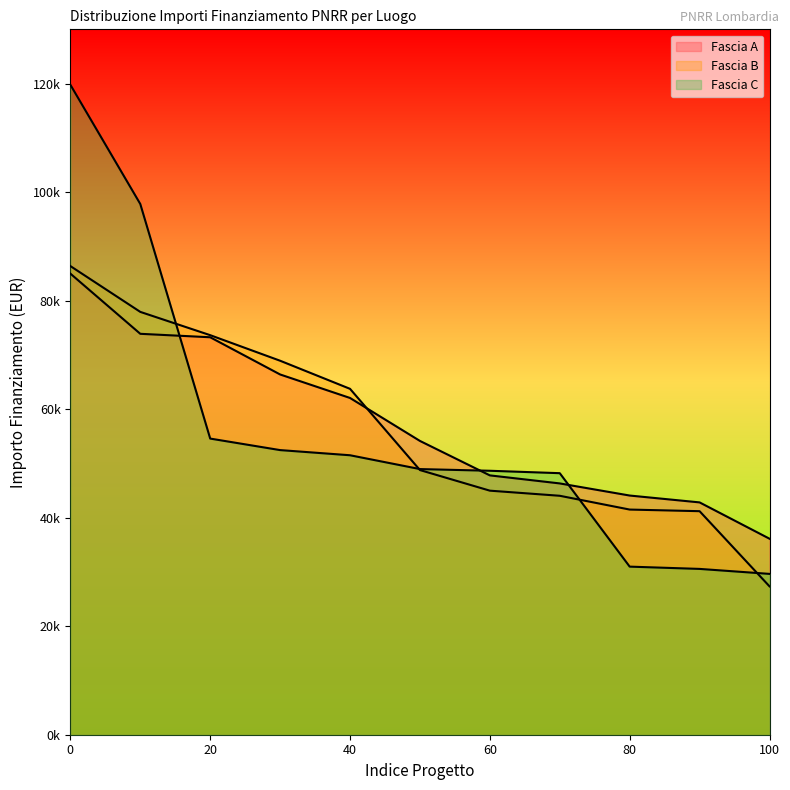

At how many categories does at least one series exceed 116259?

1